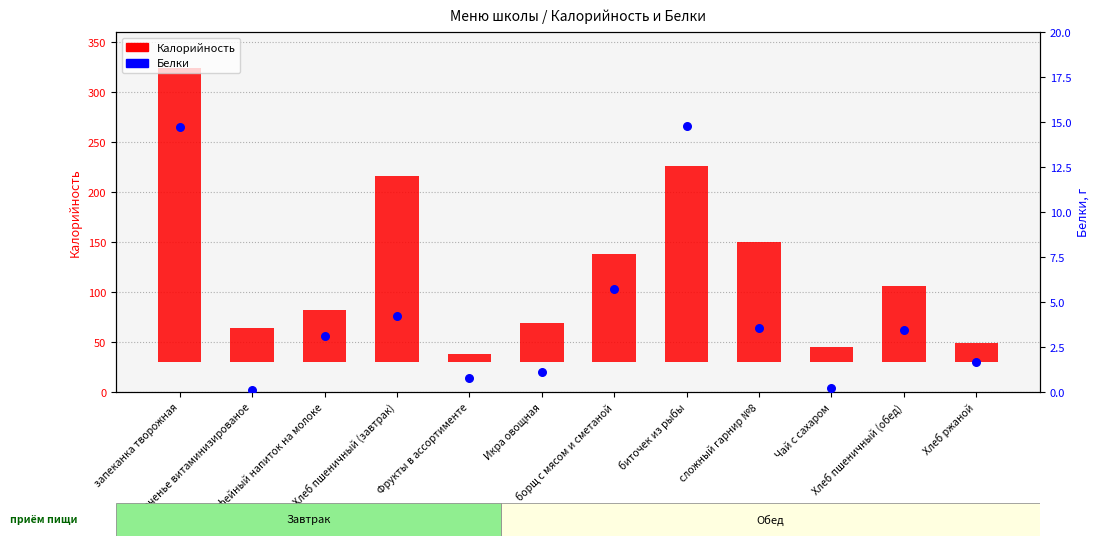

What are all the series names shown in the legend?

Калорийность, Белки